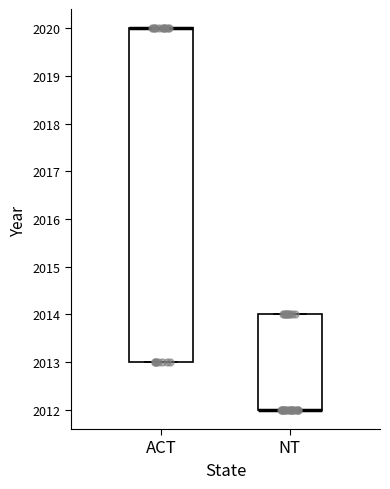

Comparing the boxes themselves (not the whiskers), which one is the tallest?

ACT